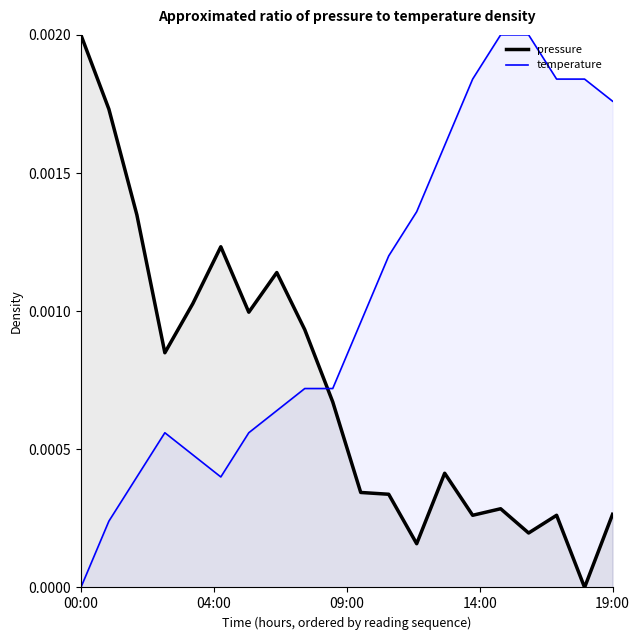

How many series are shown in this chart?

2